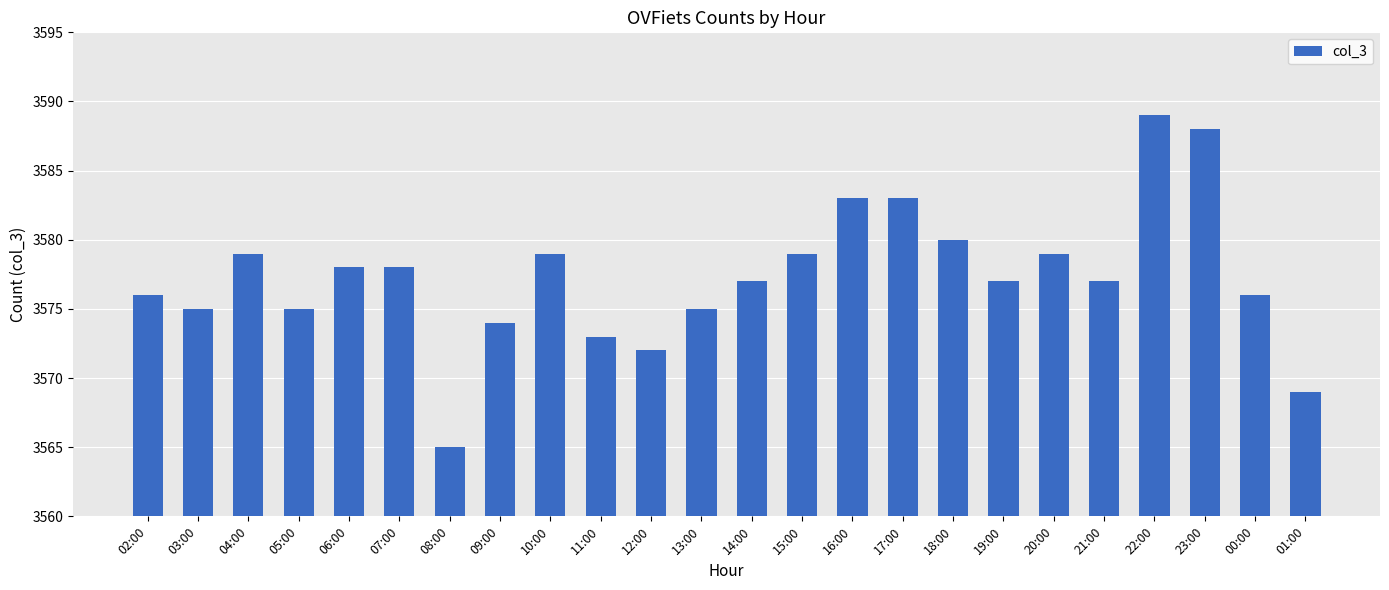

What is the change in value from 02:00 to 04:00?

+3